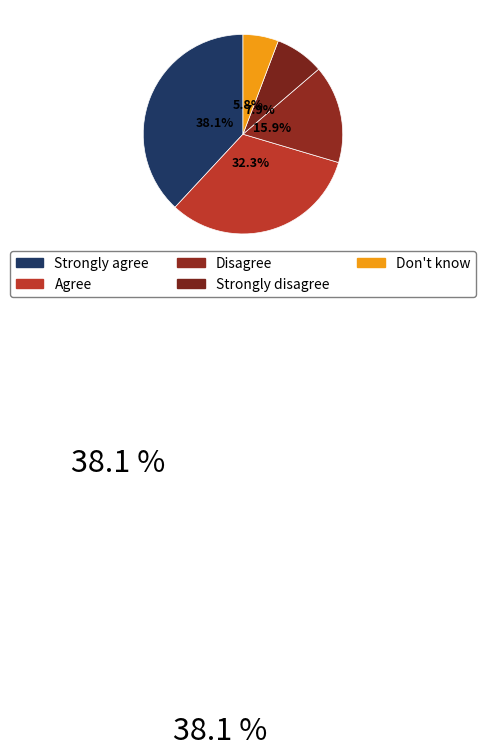

Does Strongly agree represent more than half of the total?

No